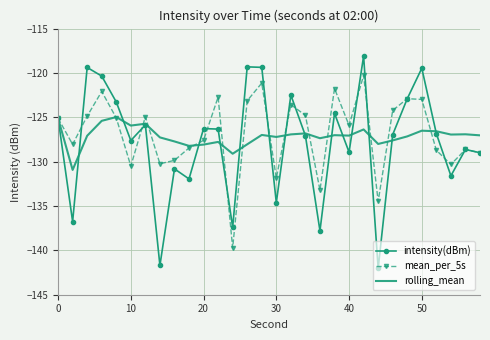

Rank the series by their average value, from lowest to highest.

intensity(dBm), rolling_mean, mean_per_5s